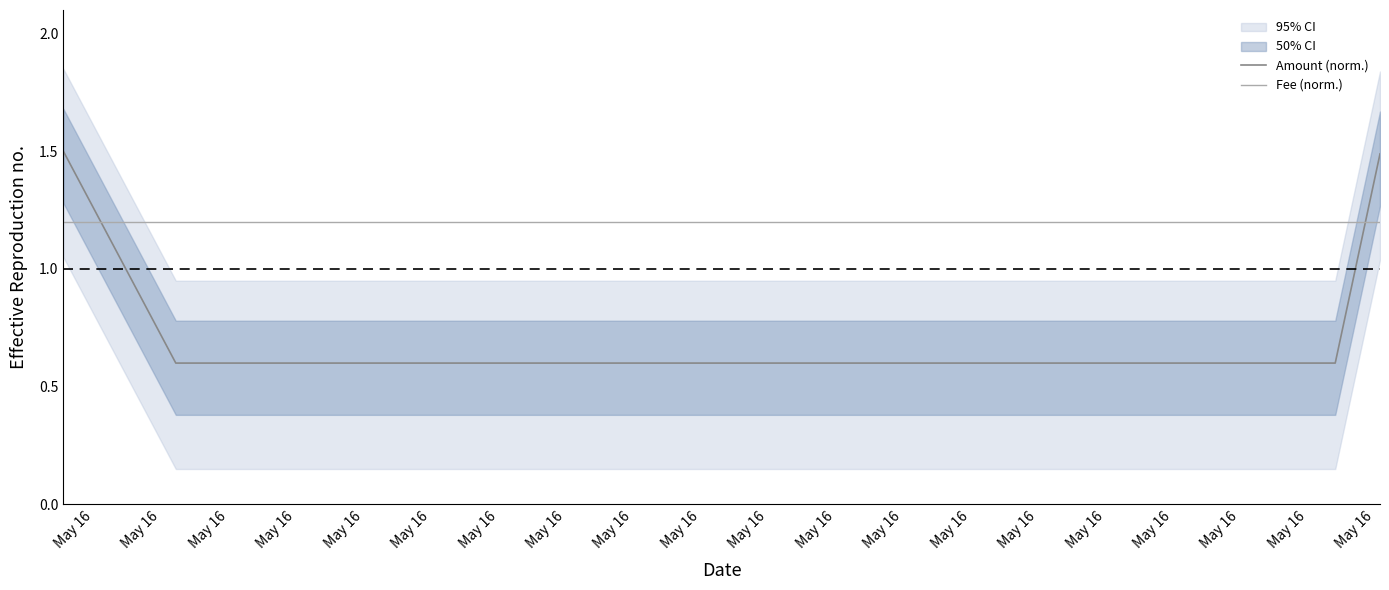

How many intersections are there between Amount (norm.) and Fee (norm.)?

2